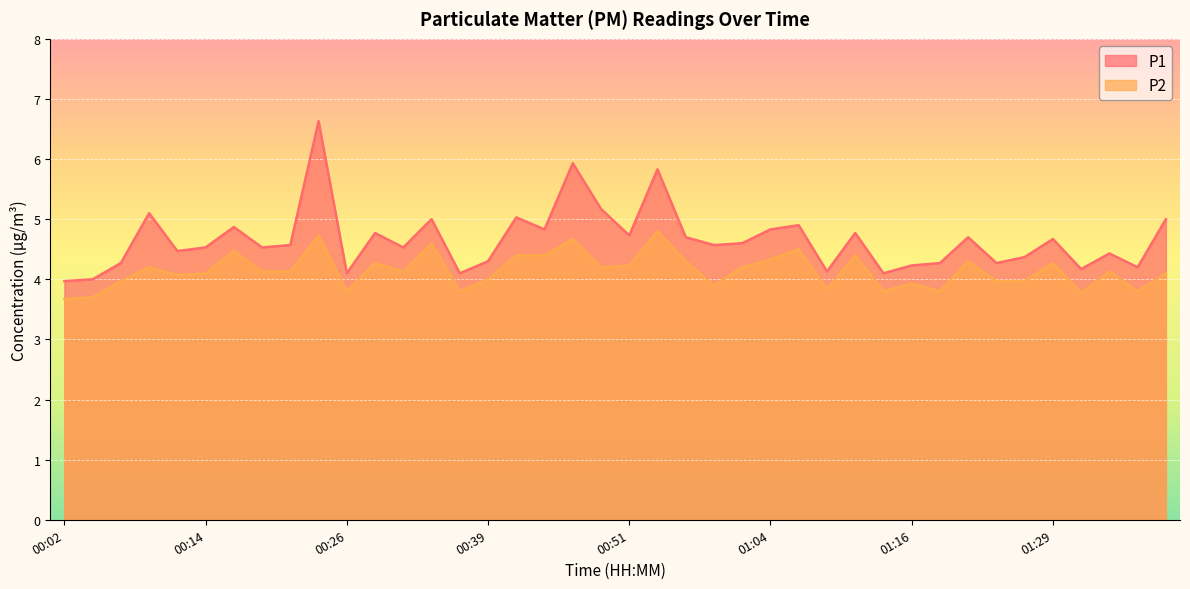

What is the total value across all series at 00:41?

9.4